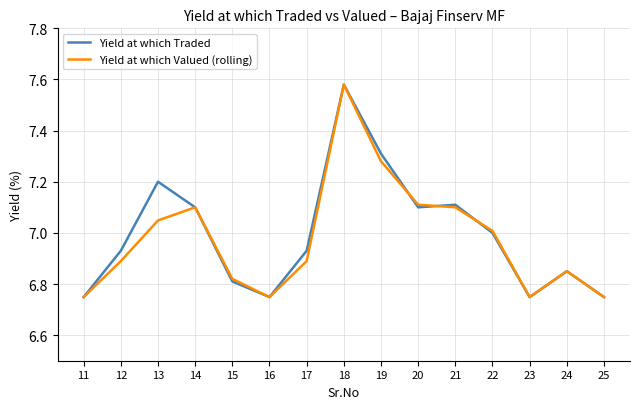

List the series in order of their overall mean, lowest first.

Yield at which Valued (rolling), Yield at which Traded